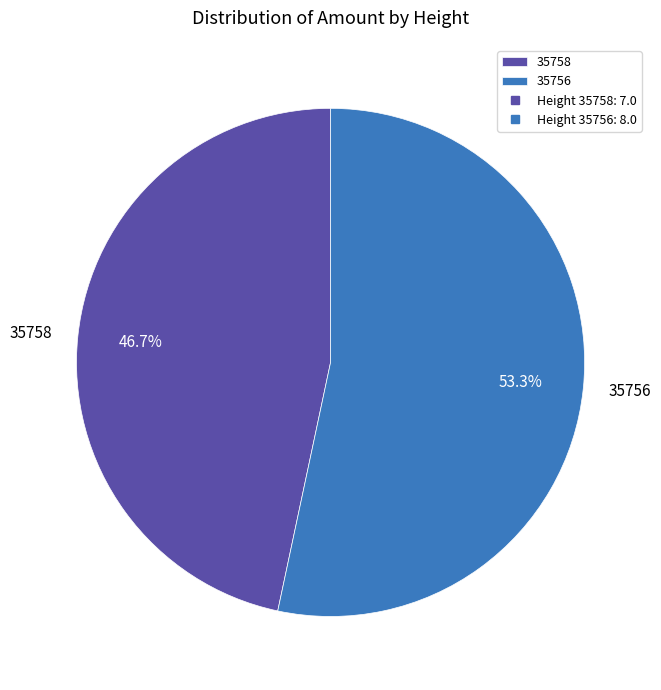

To the nearest percent, what portion does 35758 represent?

47%